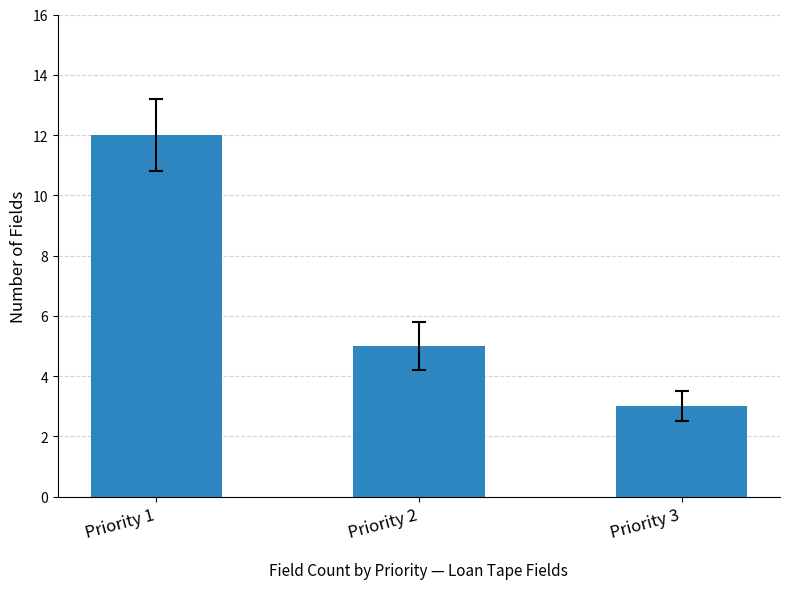

At which label is the value closest to 7?

Priority 2